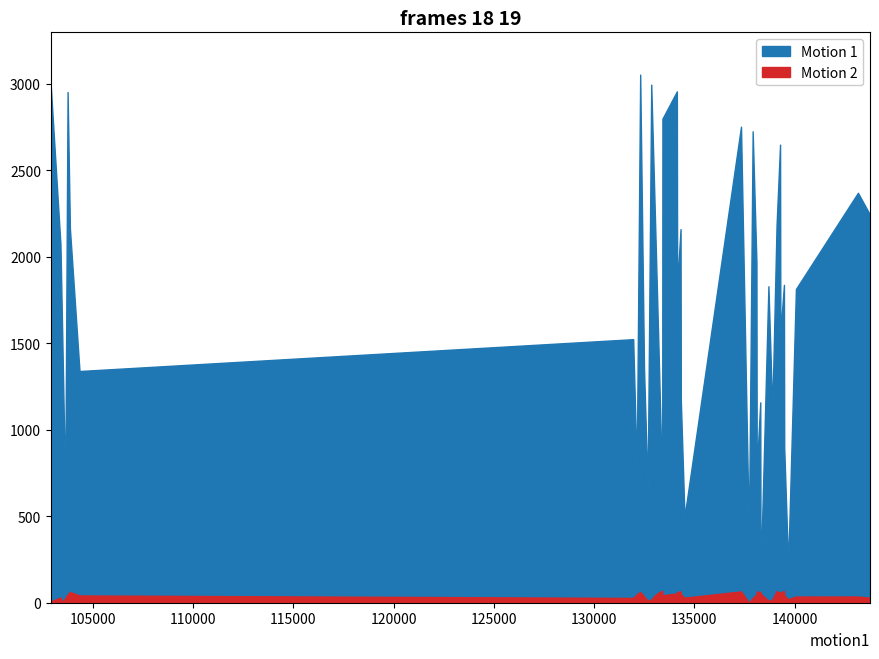

What is the average value of the Motion 2 series?

41.6